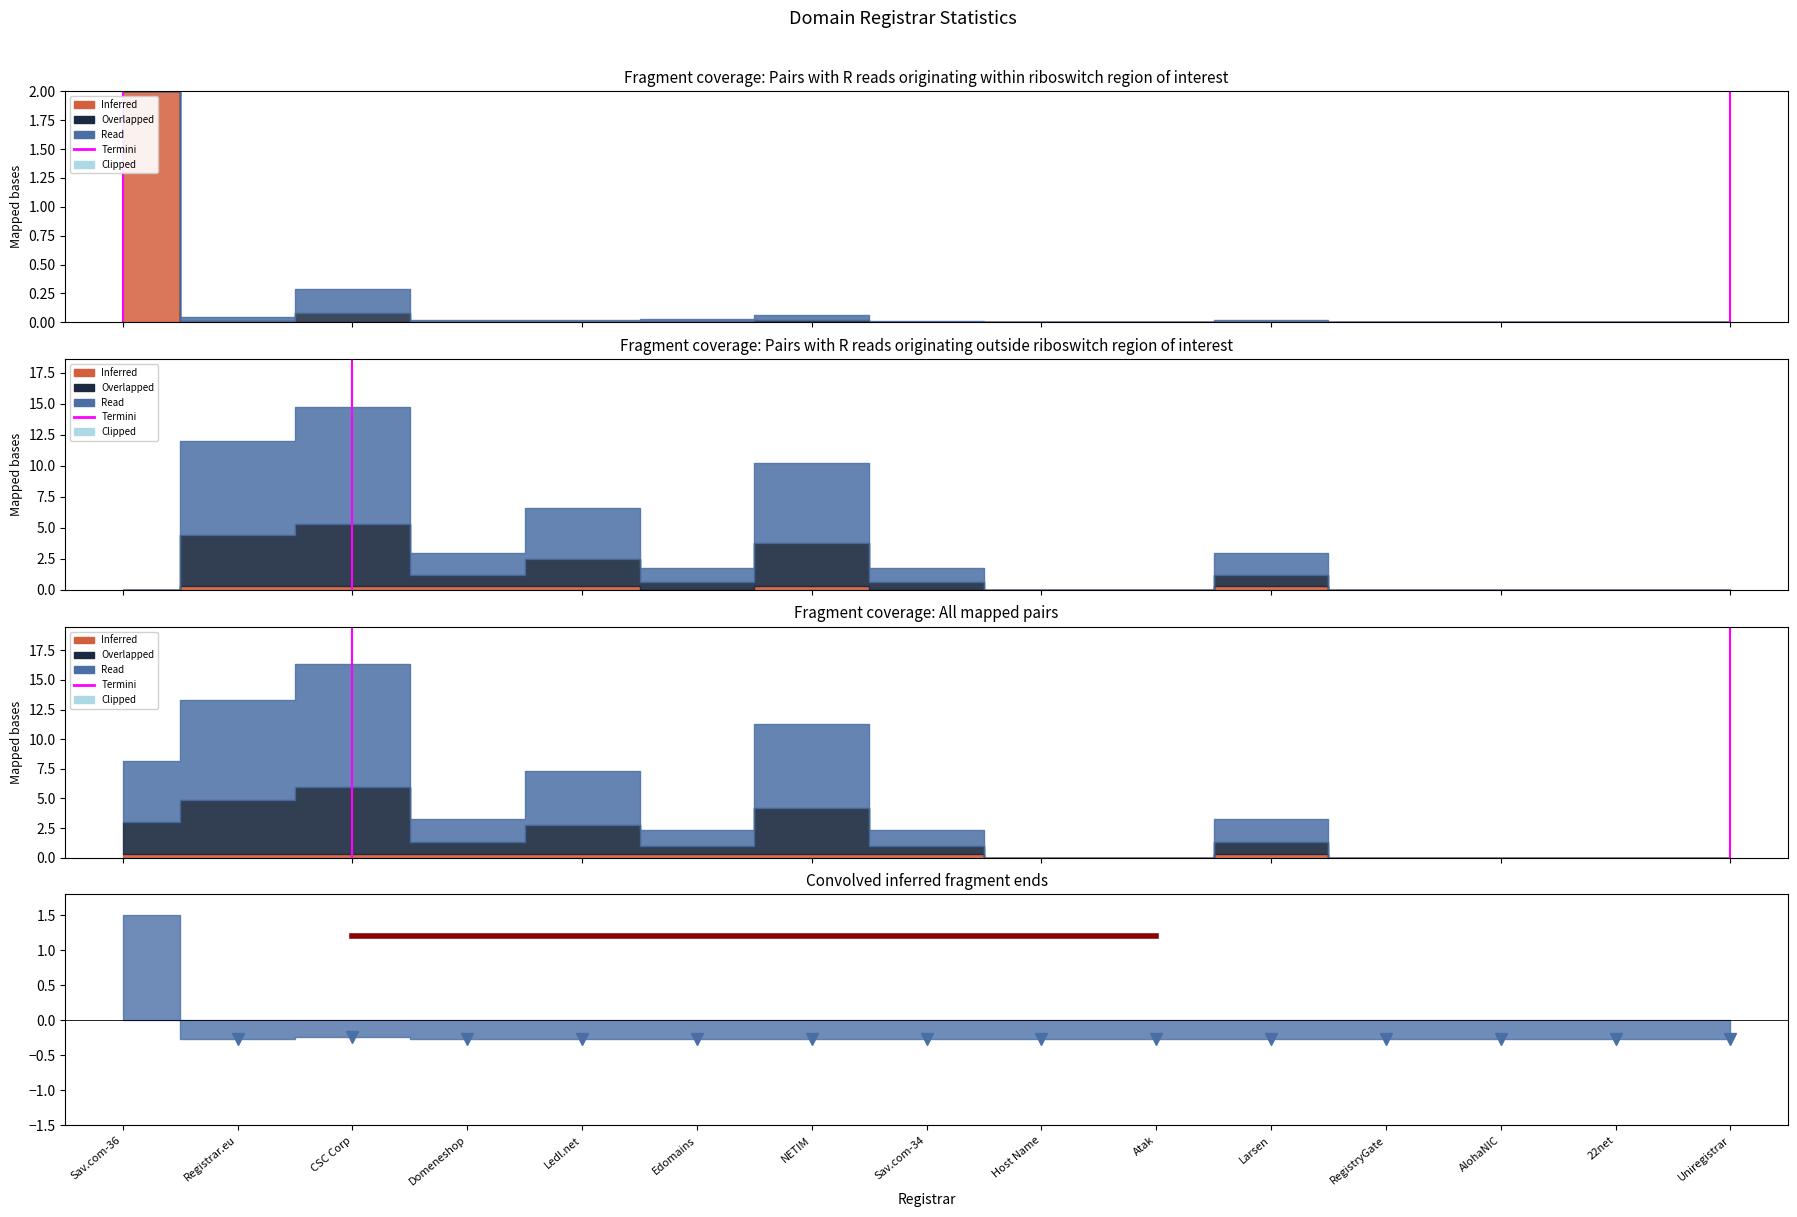

How many values are between 0 and 1?

2